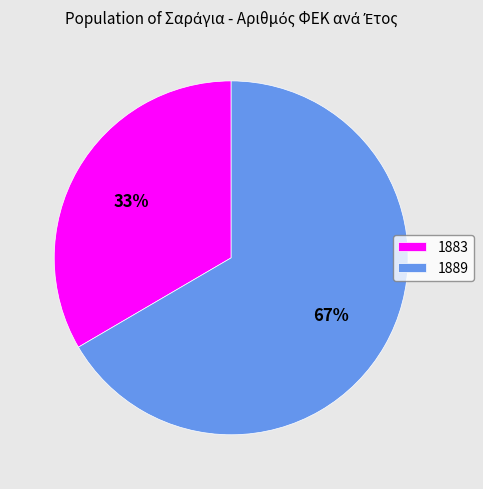

What is the majority slice?

1889